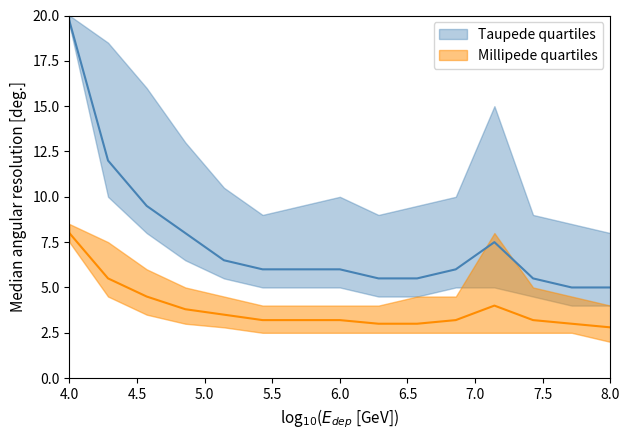

Is the value of Millipede quartiles lower at 1 greater than the value of Taupede quartiles lower at 9?

Yes